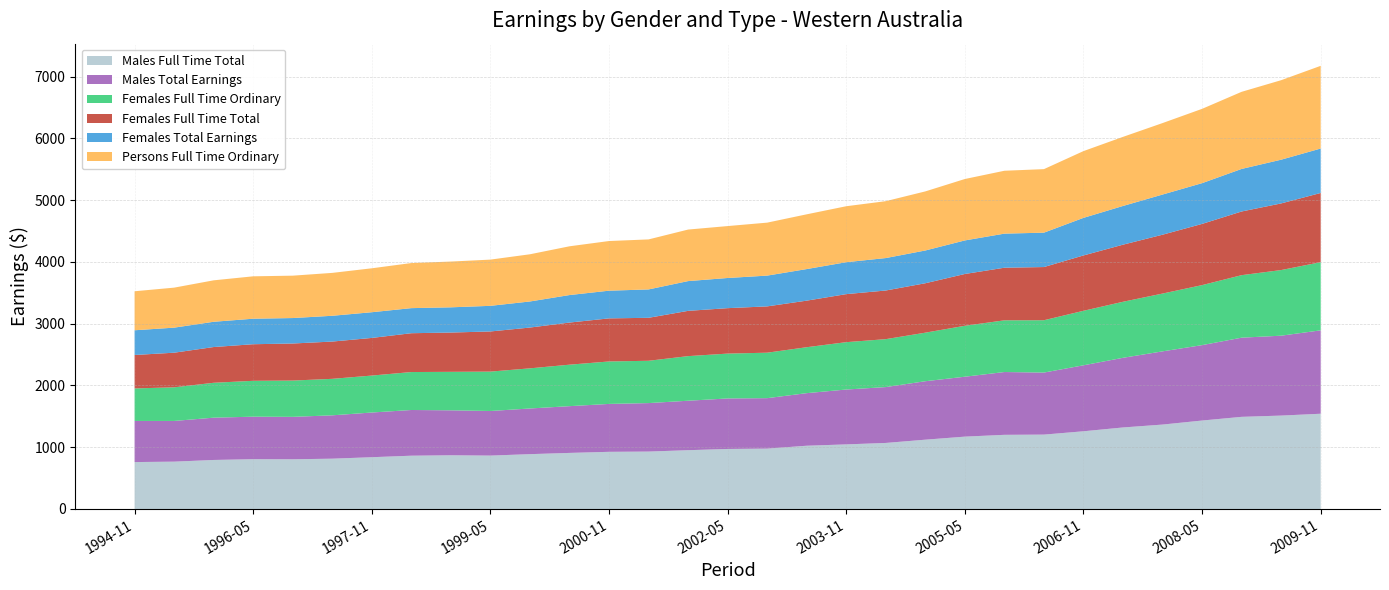

Reading left to right, extract all data points from this chart.

Males Full Time Total: 759.3	766.2	793.5	805.9	804.6	814.2	838.2	862.5	869.5	864.3	887.6	907.7	925.2	929.4	951.7	971.6	977.1	1023.9	1045.6	1069.1	1121.8	1171.2	1200.4	1204.0	1257.9	1319.6	1366.5	1431.9	1491.6	1512.0	1541.9
Males Total Earnings: 665.8	658.9	684.7	688.3	686.8	701.9	723.4	739.9	727.7	721.9	739.3	756.8	775.5	784.8	800.7	817.7	816.9	851.2	888.2	904.3	946.4	970.0	1016.6	1004.4	1068.1	1127.8	1185.1	1220.7	1281.6	1293.4	1350.1
Females Full Time Ordinary: 526.5	544.5	564.8	580.7	587.4	590.8	598.2	614.4	623.1	637.7	649.9	671.6	687.4	685.1	722.2	726.2	736.1	743.8	766.8	776.0	786.1	824.7	837.1	847.2	882.4	907.2	935.9	971.6	1012.1	1062.6	1103.6
Females Full Time Total: 541.4	560.3	578.7	592.3	600.0	603.4	609.3	628.6	635.9	649.9	660.4	681.8	697.5	695.6	732.8	735.6	749.7	753.8	777.6	787.4	800.0	838.4	851.6	861.0	896.0	924.2	952.7	990.8	1030.8	1078.7	1120.3
Females Total Earnings: 400.1	405.6	409.0	413.1	412.2	417.4	416.2	406.1	408.4	414.9	422.1	445.3	448.4	459.4	481.9	488.4	498.2	511.2	516.9	525.4	530.4	543.3	551.8	556.8	608.5	626.8	650.2	659.9	688.9	708.0	719.5
Persons Full Time Ordinary: 631.6	647.7	670.9	686.3	686.1	694.4	711.2	729.8	740.9	748.4	764.1	789.4	803.9	809.8	834.2	840.5	857.6	886.4	906.1	921.1	956.6	994.3	1018.1	1028.4	1080.8	1118.6	1157.2	1202.9	1248.5	1287.0	1338.9